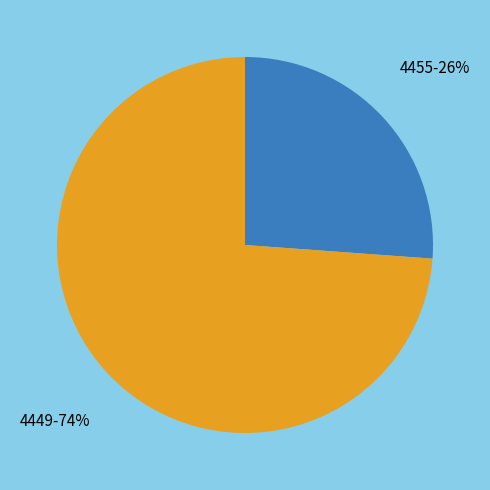

True or false: 4455 accounts for 26% of the total.

True